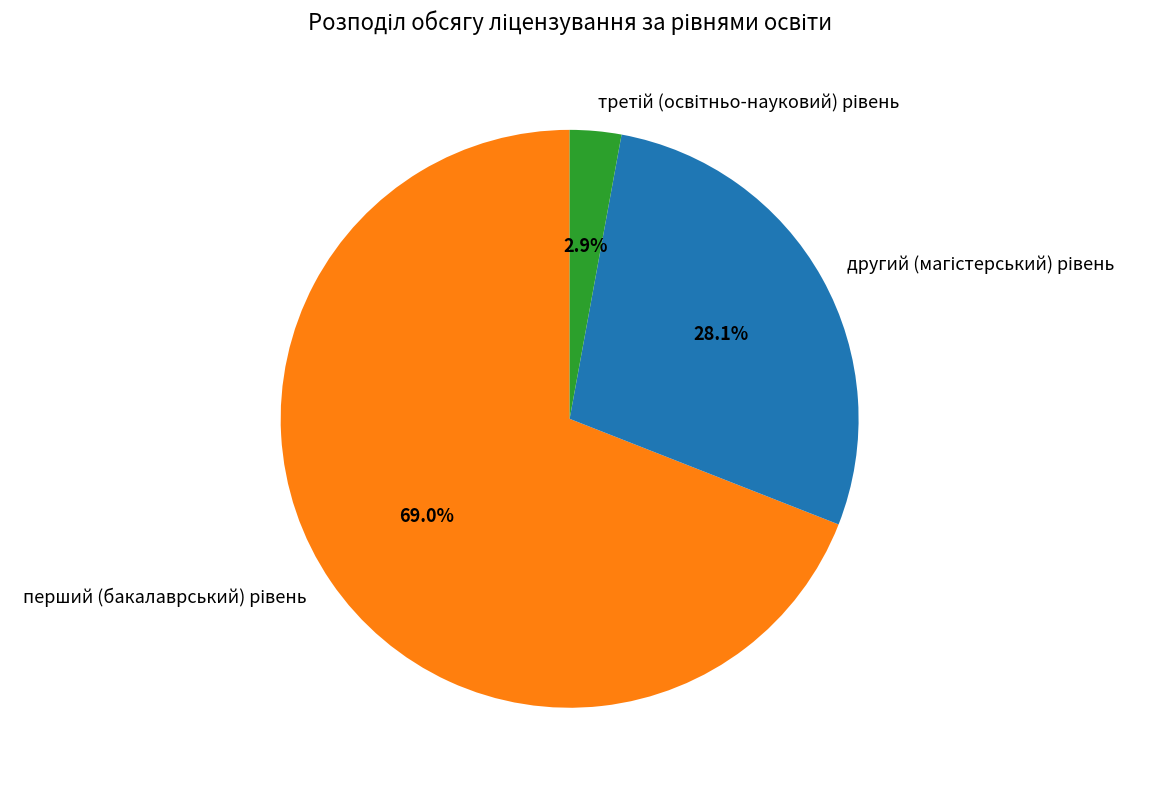

Does any single category account for the majority?

Yes